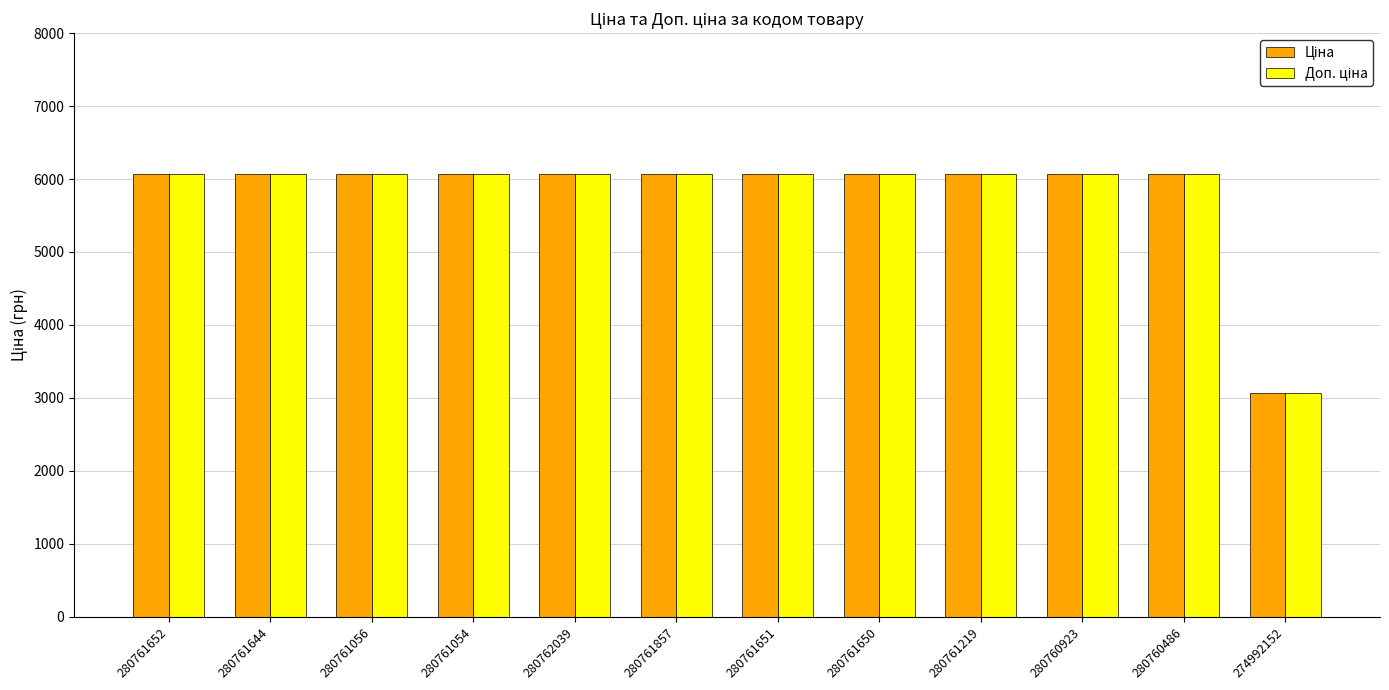

At how many categories does at least one series exceed 3294?

11